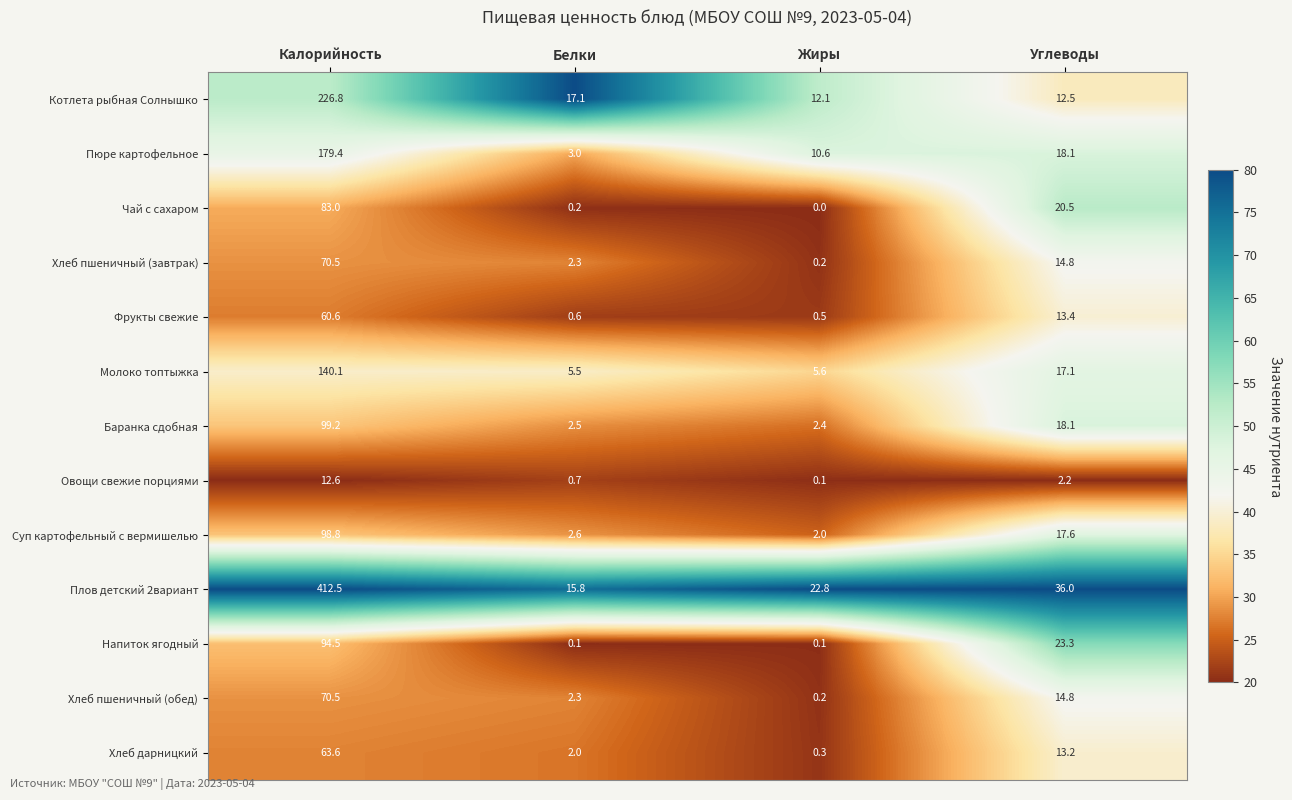

Which series has the largest total across all categories?

Плов детский 2вариант